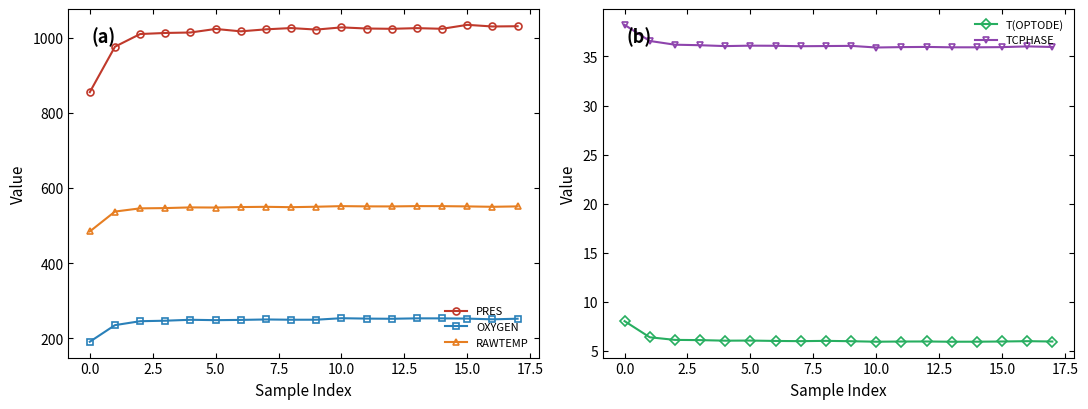

Reading left to right, extract all data points from this chart.

PRES: 855.1	976.1	1009.8	1012.6	1013.9	1023.3	1017.0	1022.3	1025.7	1021.6	1027.5	1024.5	1023.7	1025.5	1023.7	1034.2	1029.9	1030.6
OXYGEN: 190.5	234.7	245.2	246.5	249.0	247.9	248.7	249.8	249.1	249.2	253.2	252.1	251.7	252.8	252.7	252.1	250.2	251.8
RAWTEMP: 484.2	537.1	545.6	546.4	548.2	547.8	549.1	549.8	548.8	550.0	551.6	550.9	550.8	551.6	551.5	550.8	549.8	550.9
T(OPTODE): 8.0	6.4	6.1	6.1	6.0	6.0	6.0	6.0	6.0	6.0	5.9	5.9	5.9	5.9	5.9	5.9	6.0	5.9
TCPHASE: 38.2	36.6	36.2	36.1	36.1	36.1	36.1	36.0	36.1	36.1	35.9	36.0	36.0	35.9	35.9	36.0	36.0	36.0